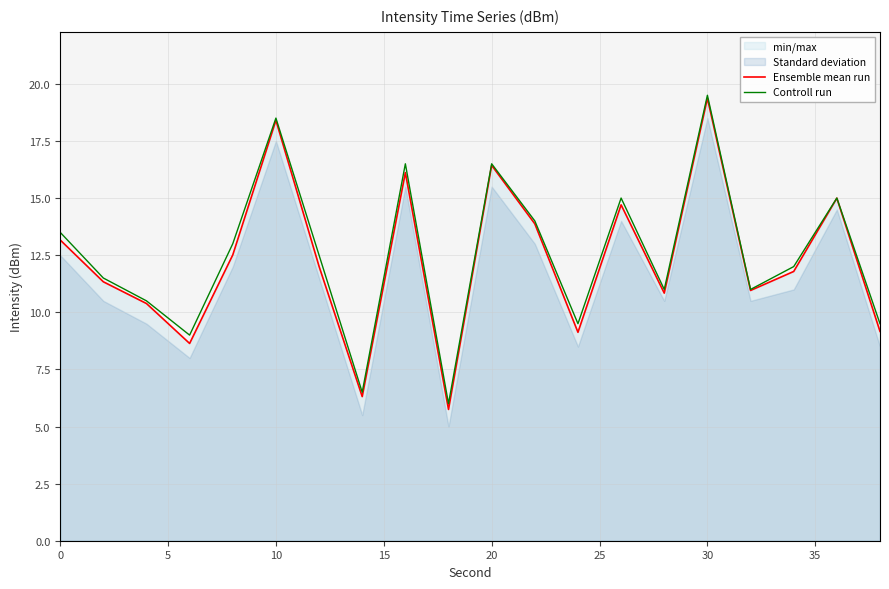

True or false: Ensemble mean run and Controll run intersect in this chart.

False